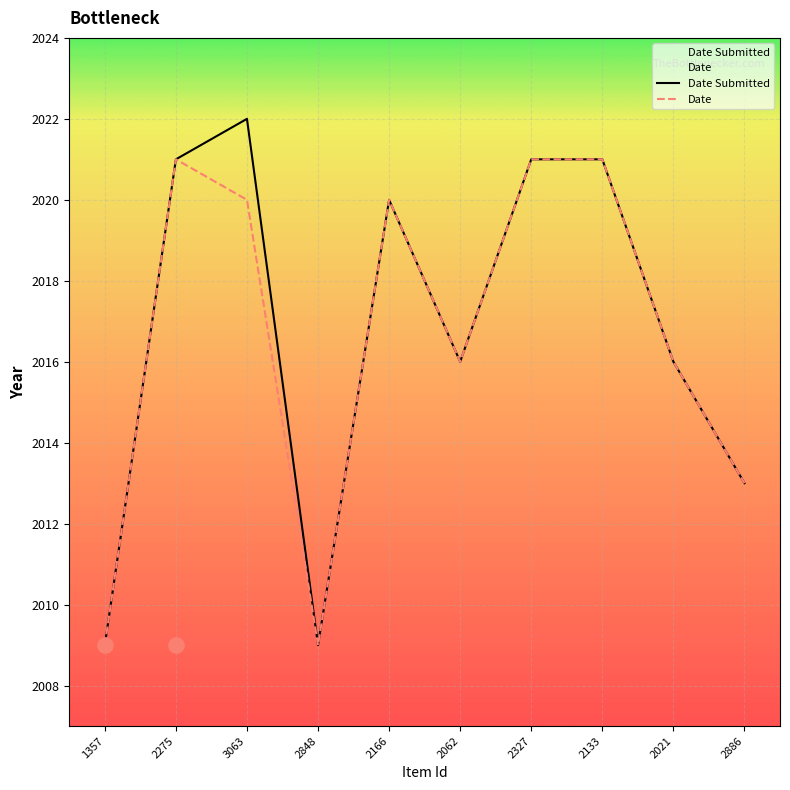

Is the value of Date at 2848 greater than the value of Date Submitted at 2062?

No